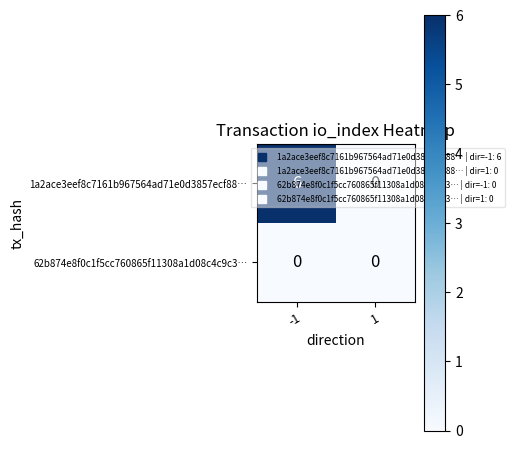

At how many categories does at least one series exceed 2?

1